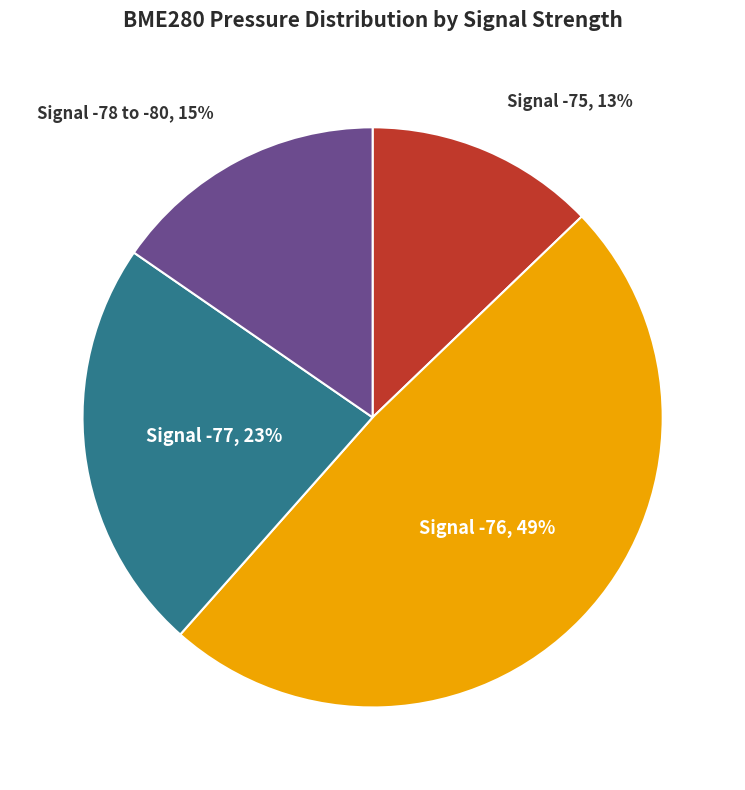

Is there any slice that represents more than half of the pie?

No